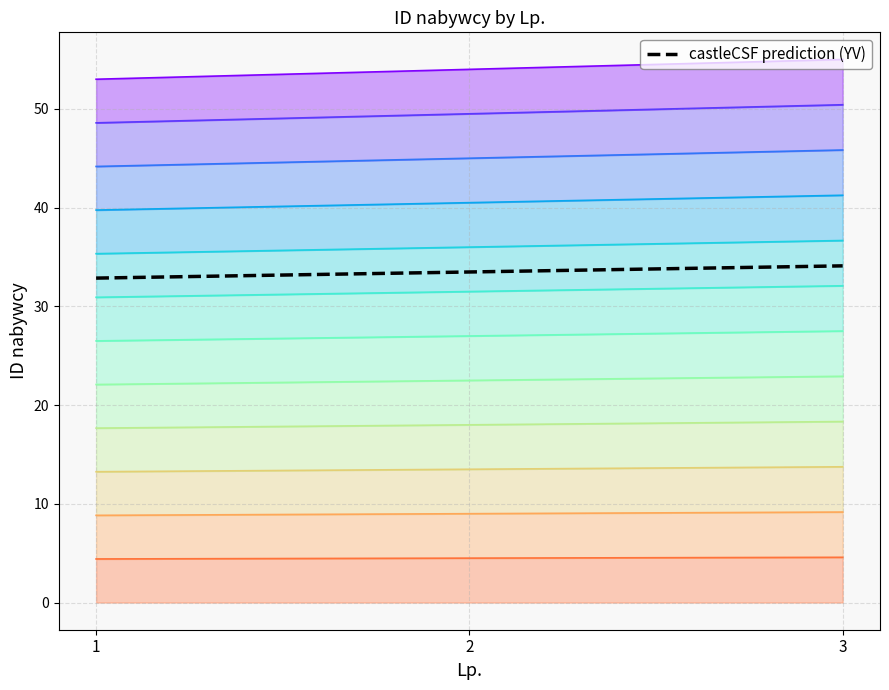

What is the value of the 1st point from the left?

32.9